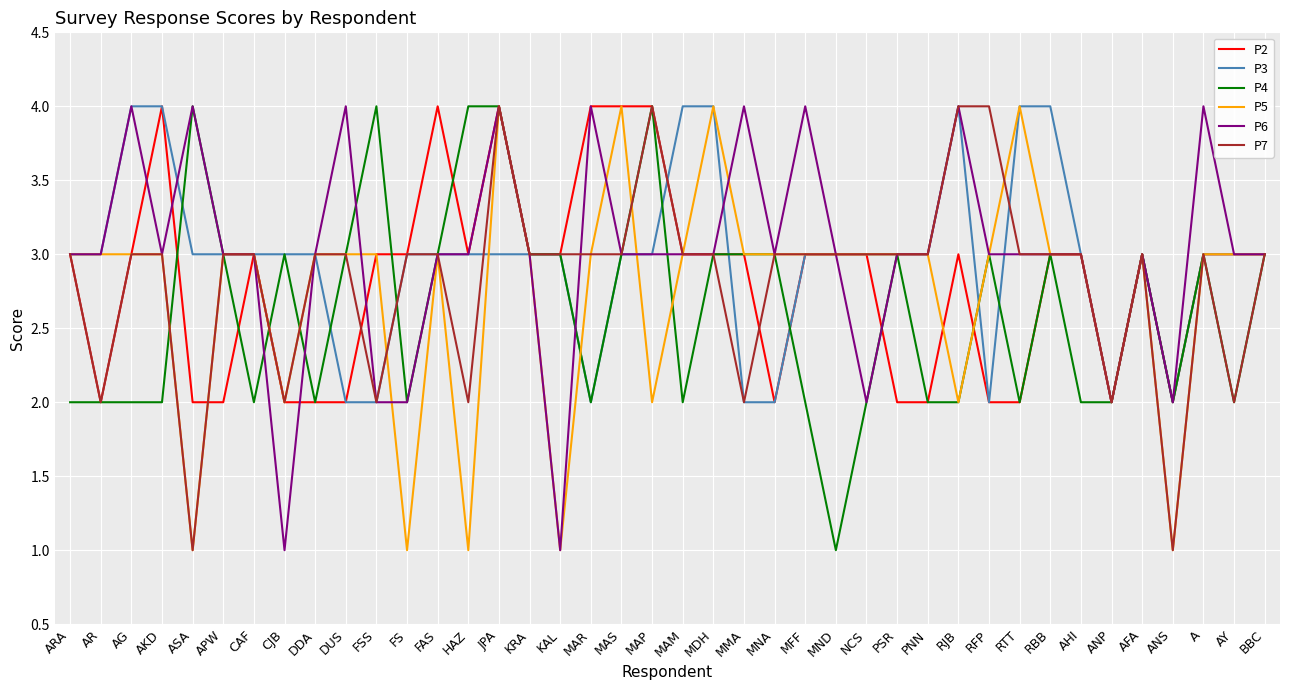

What is the sum of the P5 values at MFF and MMA?

6